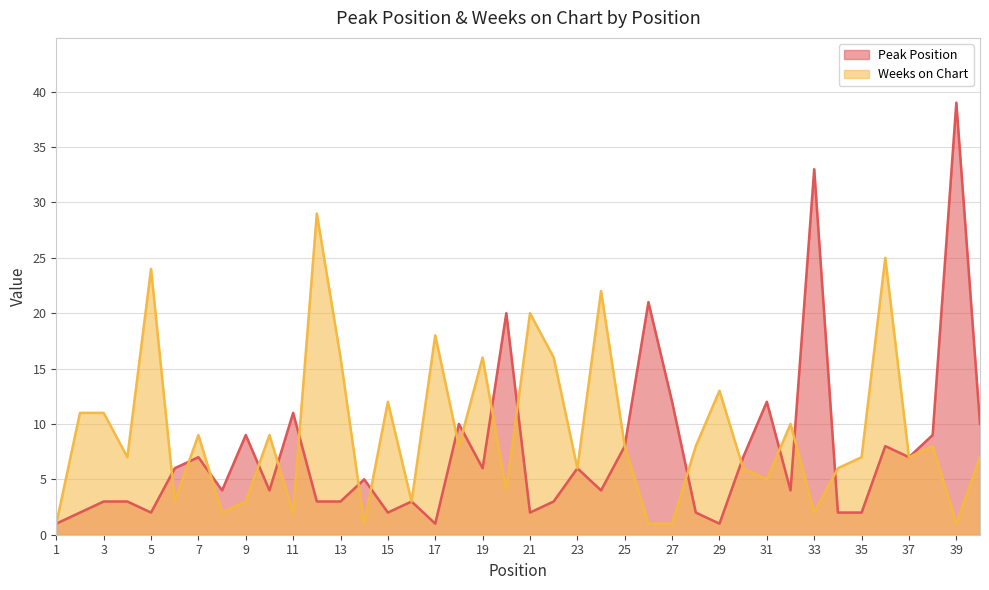

What is the average value of the Peak Position series?

7